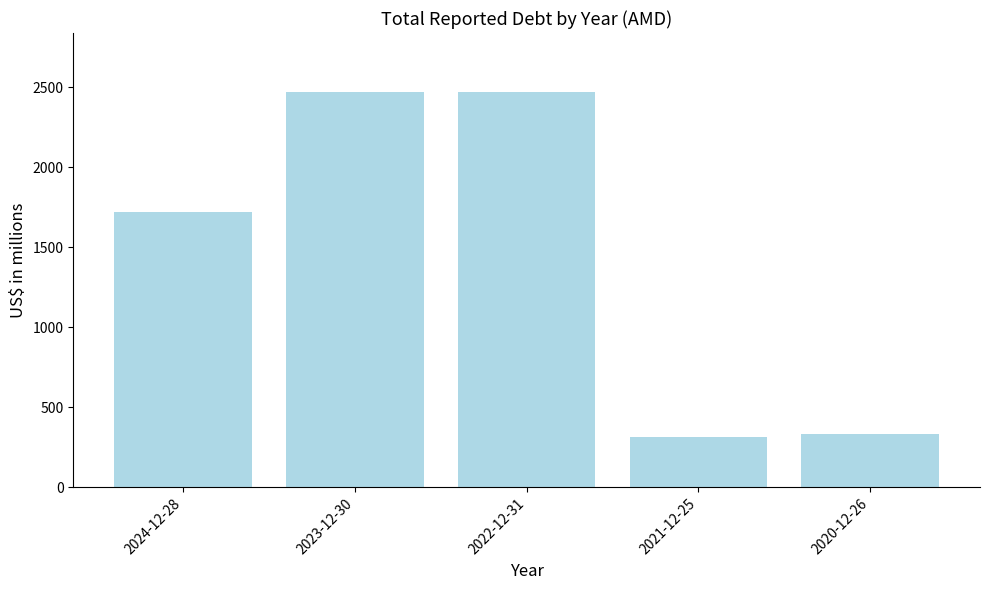

What is the sum of the values at 2023-12-30 and 2020-12-26?

2798